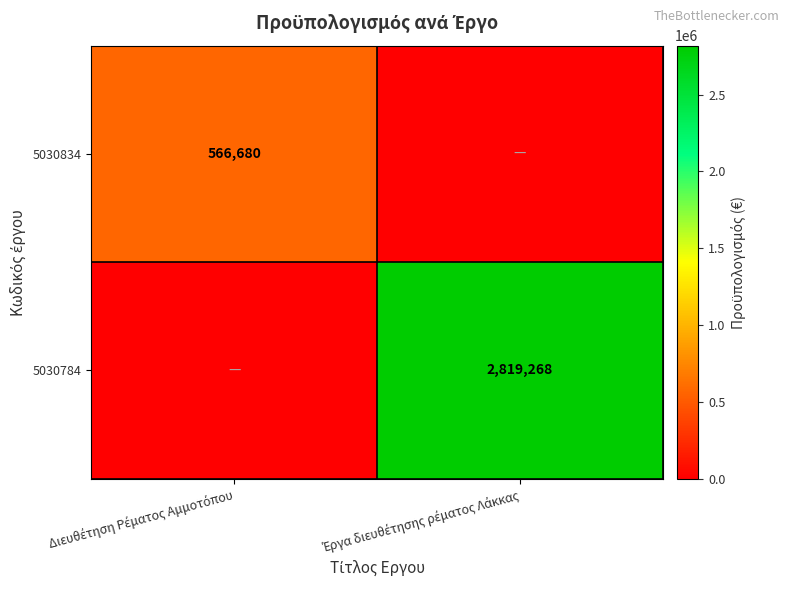

At which category is the sum across all series the highest?

Έργα διευθέτησης ρέματος Λάκκας